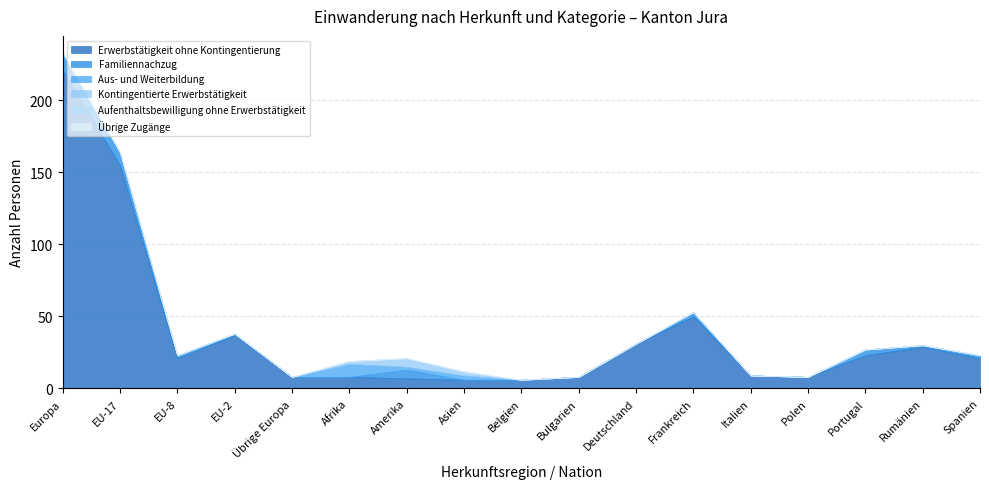

Which series changed the most between Amerika and Italien?

Familiennachzug